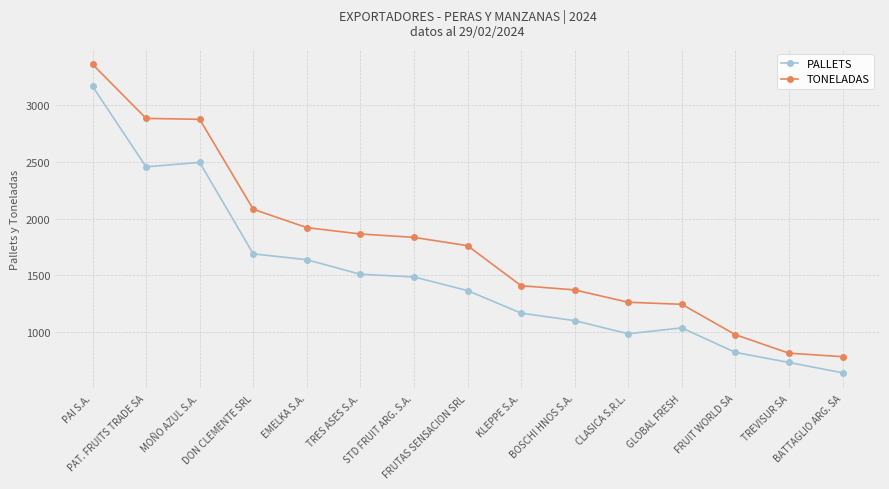

What is the label of the 8th point from the right?

FRUTAS SENSACION SRL